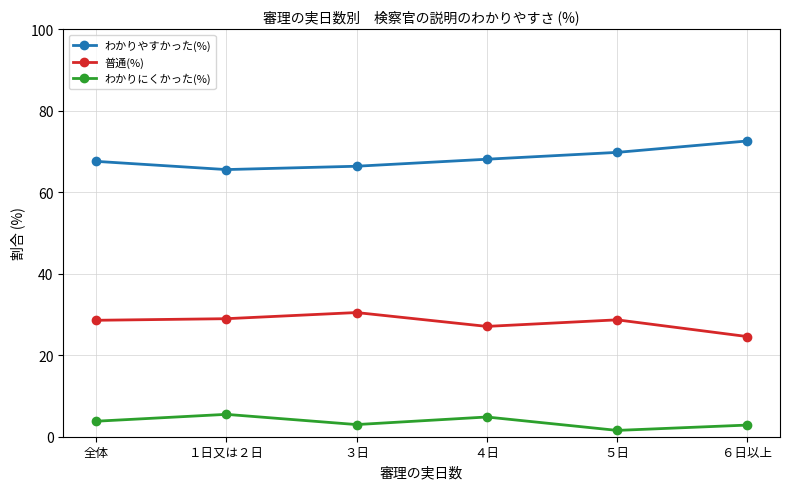

At which category does わかりにくかった(%) reach its first local valley?

３日